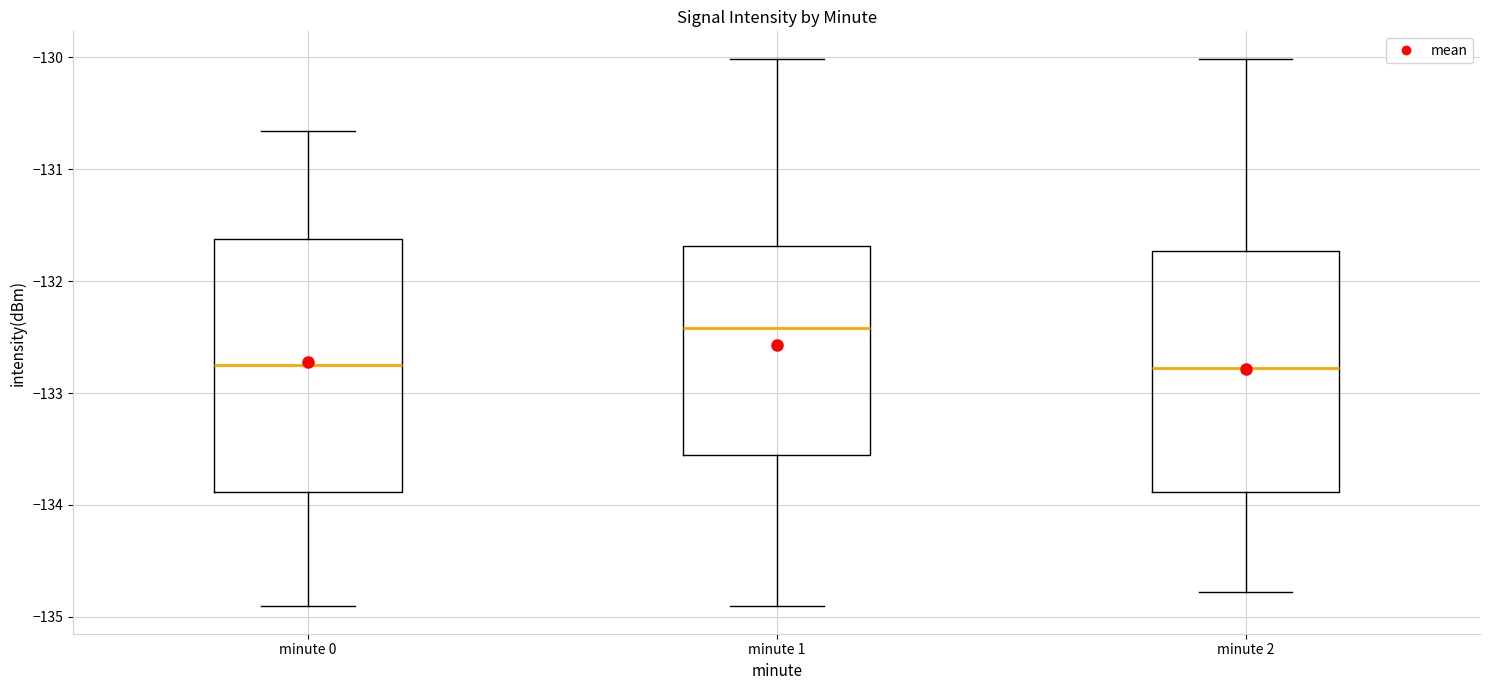

Reading left to right, transcribe this box plot: for each box, give where its median line is, the range the box spans, and where its two whiskers end, as read against the y-axis. The values are not printed on the chart, so give them approximately, as read against the axis.

minute 0: median -132.7, box -133.9 to -131.6, whiskers -134.9 to -130.7
minute 1: median -132.4, box -133.6 to -131.7, whiskers -134.9 to -130.0
minute 2: median -132.8, box -133.9 to -131.7, whiskers -134.8 to -130.0